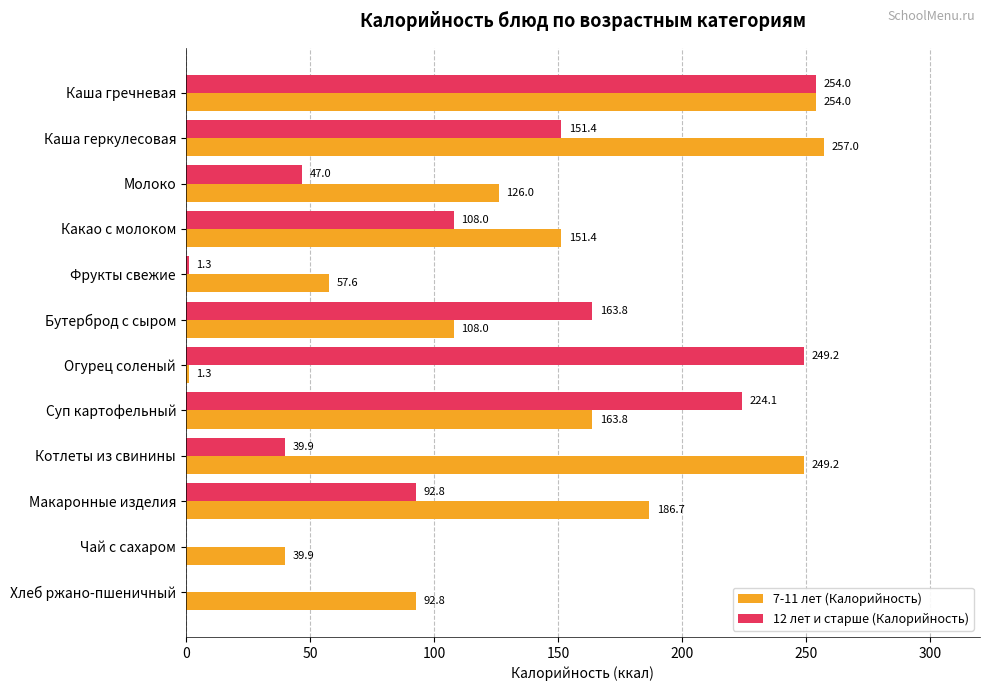

Which series changed the most between Бутерброд с сыром and Чай с сахаром?

12 лет и старше (Калорийность)